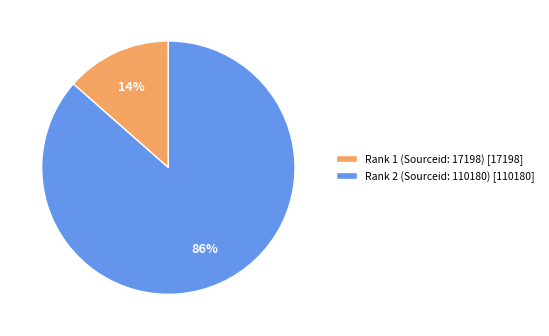

To the nearest percent, what is the combined percentage of Rank 1 (Sourceid: 17198) [17198] and Rank 2 (Sourceid: 110180) [110180]?

100%